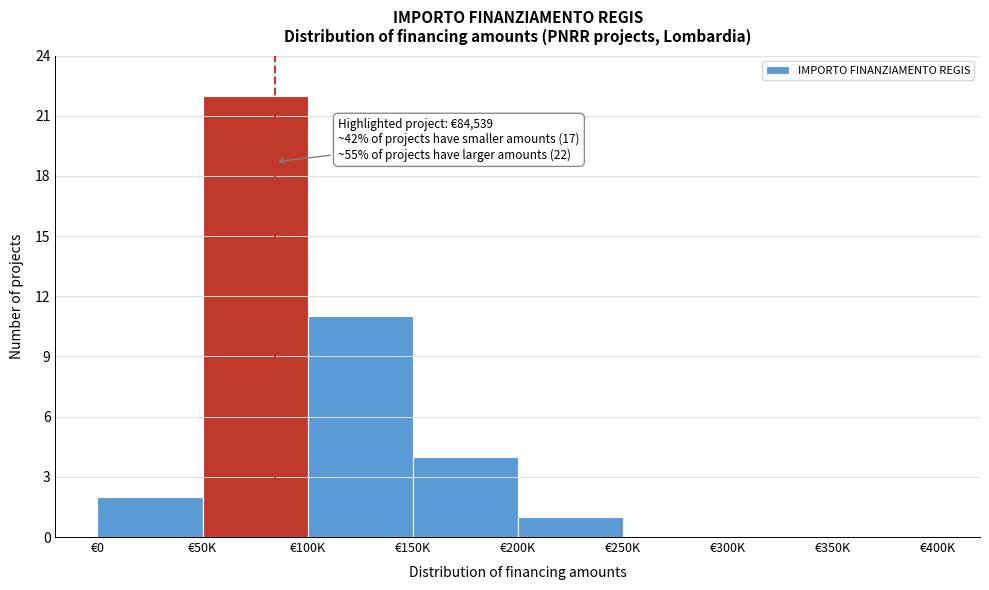

Reading left to right, extract all data points from this chart.

€0=2	€50K=22	€100K=11	€150K=4	€200K=1	€250K=0	€300K=0	€350K=0